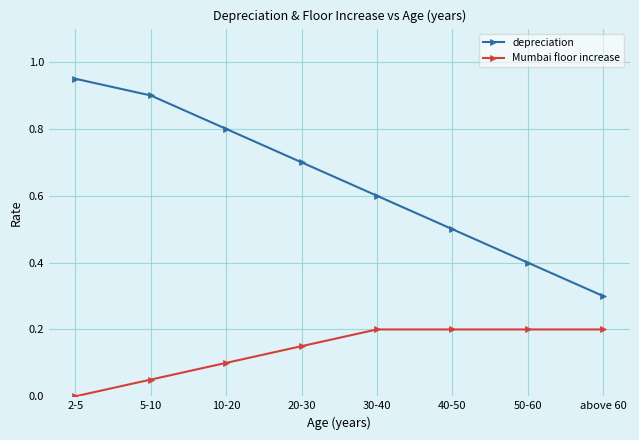

How many distinct data groups are displayed?

2